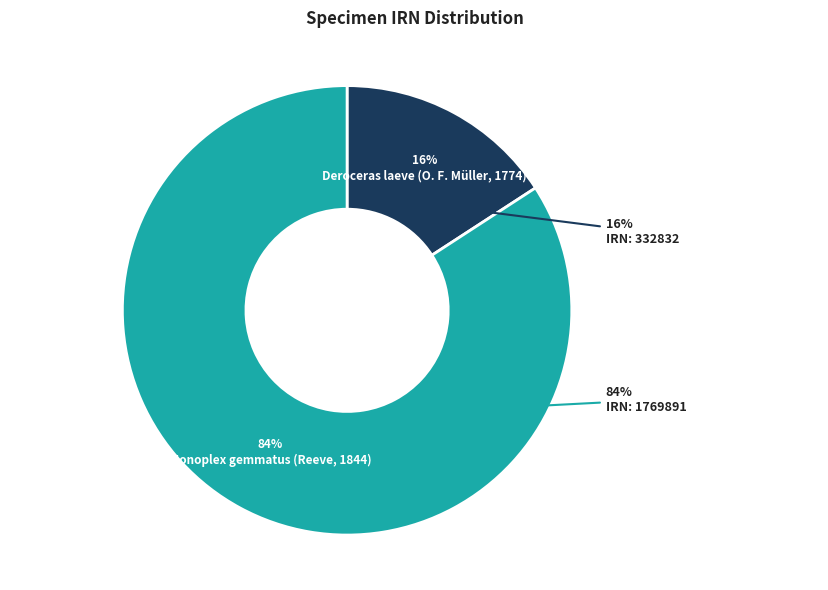

Does Monoplex gemmatus (Reeve, 1844) account for over 50% of the chart?

Yes